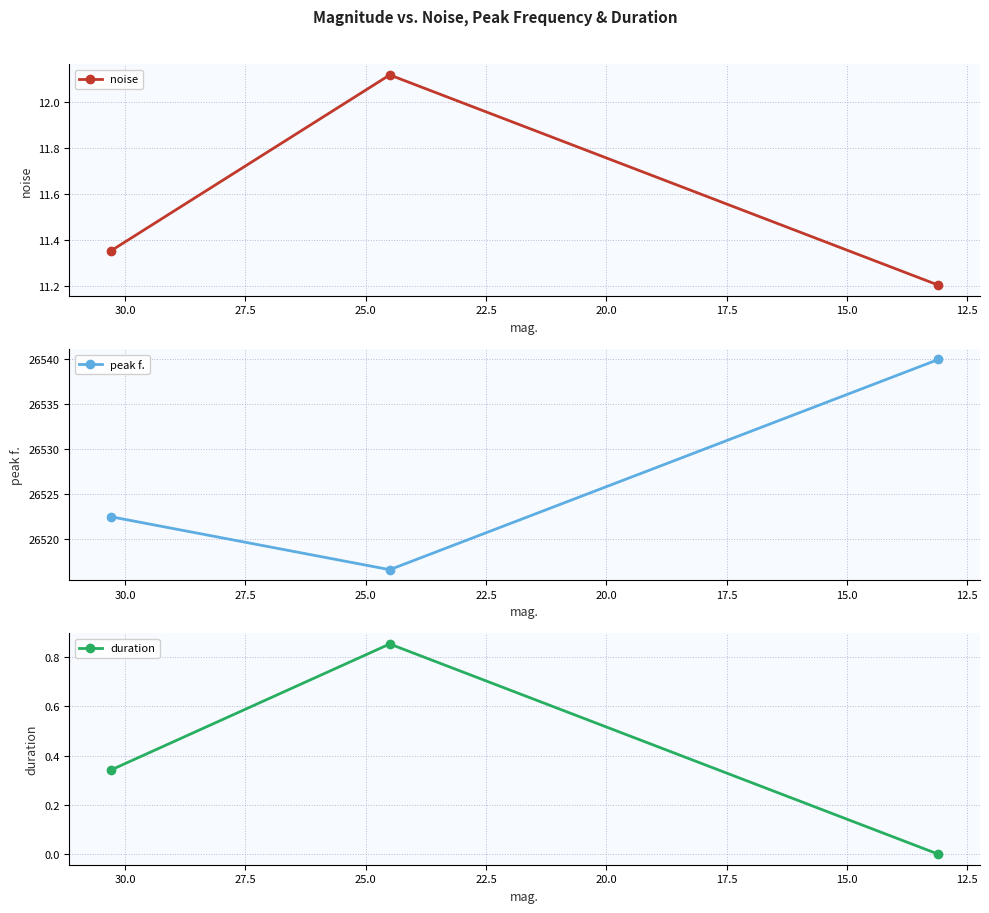

What is the sum of all duration values?

1.2